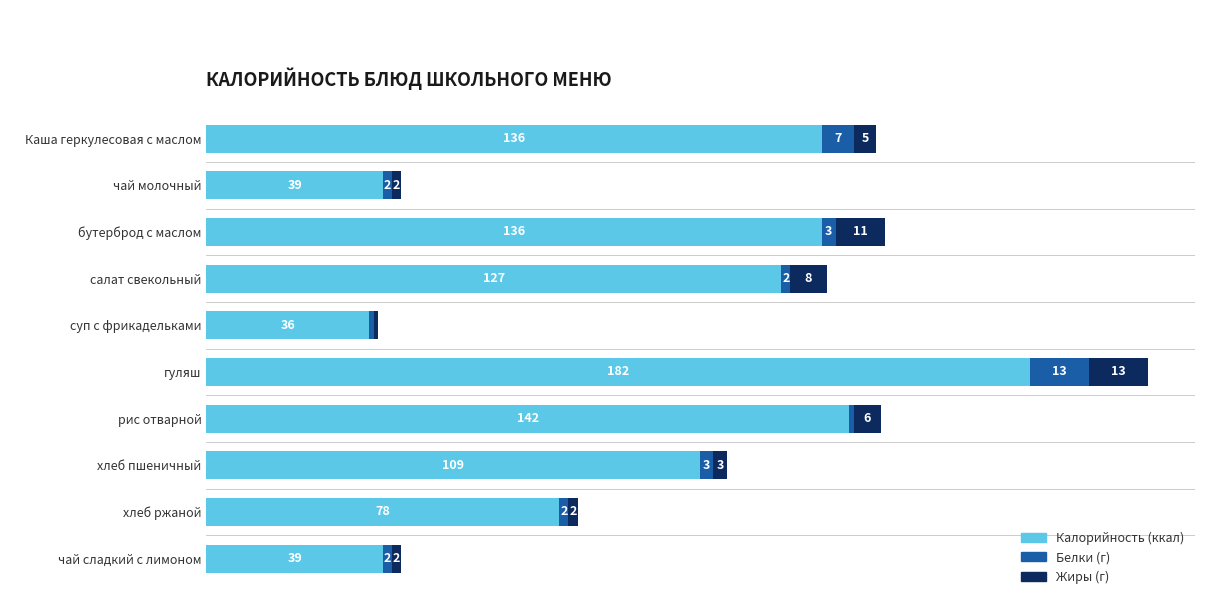

At which category is the sum across all series the highest?

гуляш